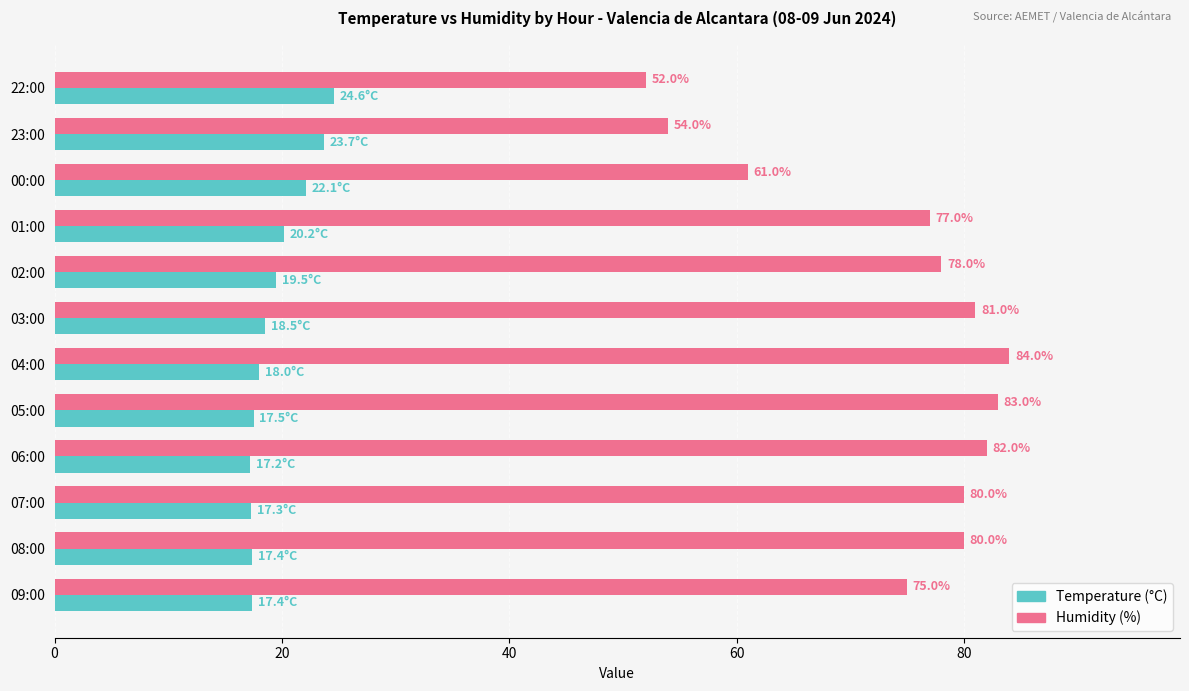

The Humidity (%) series shows 83.0 at 05:00. True or false?

True